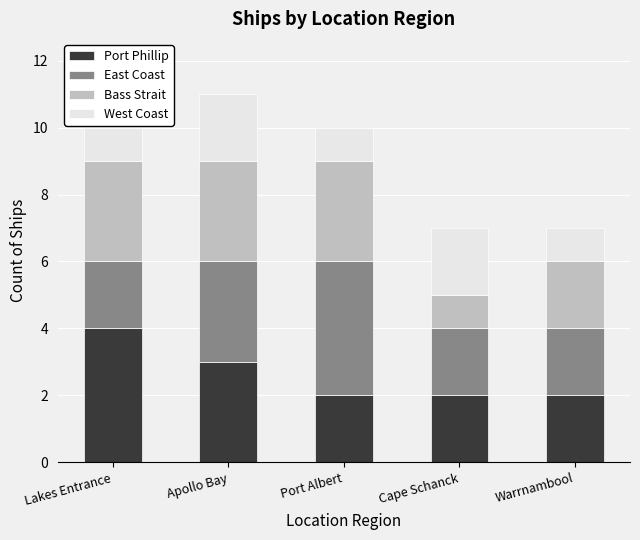

Which category has the highest value in the Port Phillip series?

Lakes Entrance